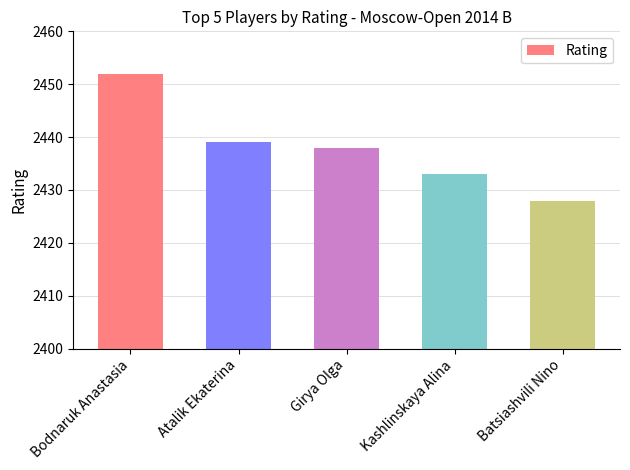

Between Girya Olga and Kashlinskaya Alina, which is larger?

Girya Olga